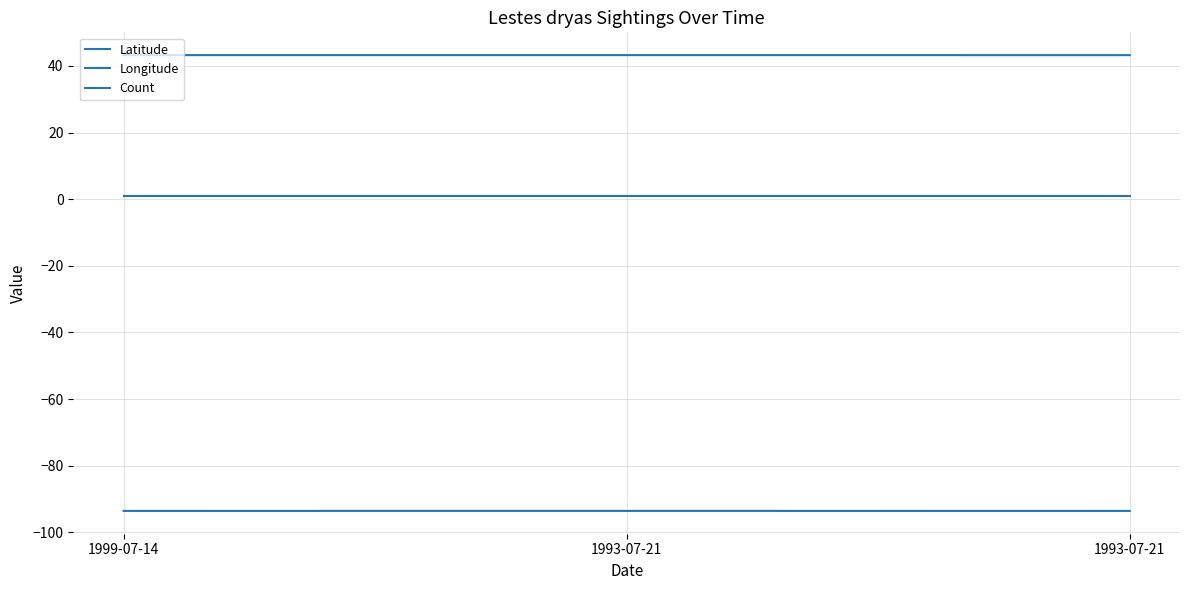

Reading left to right, transcribe all the data shown in this chart.

Latitude: 43.3	43.3	43.2
Longitude: -93.6	-93.6	-93.6
Count: 1.0	1.0	1.0